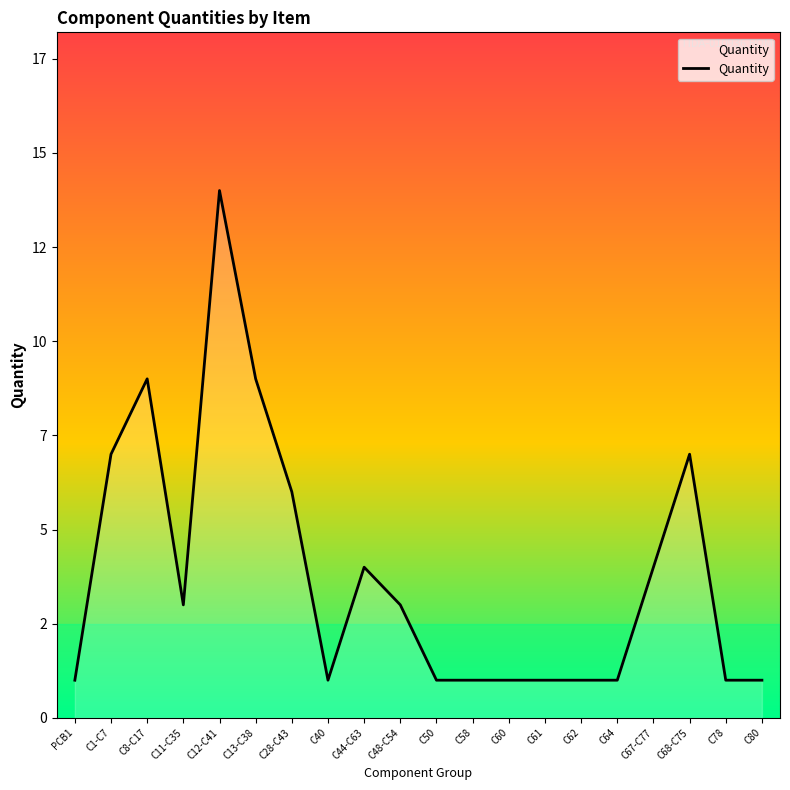

Does the chart display data point markers on the line(s)?

No